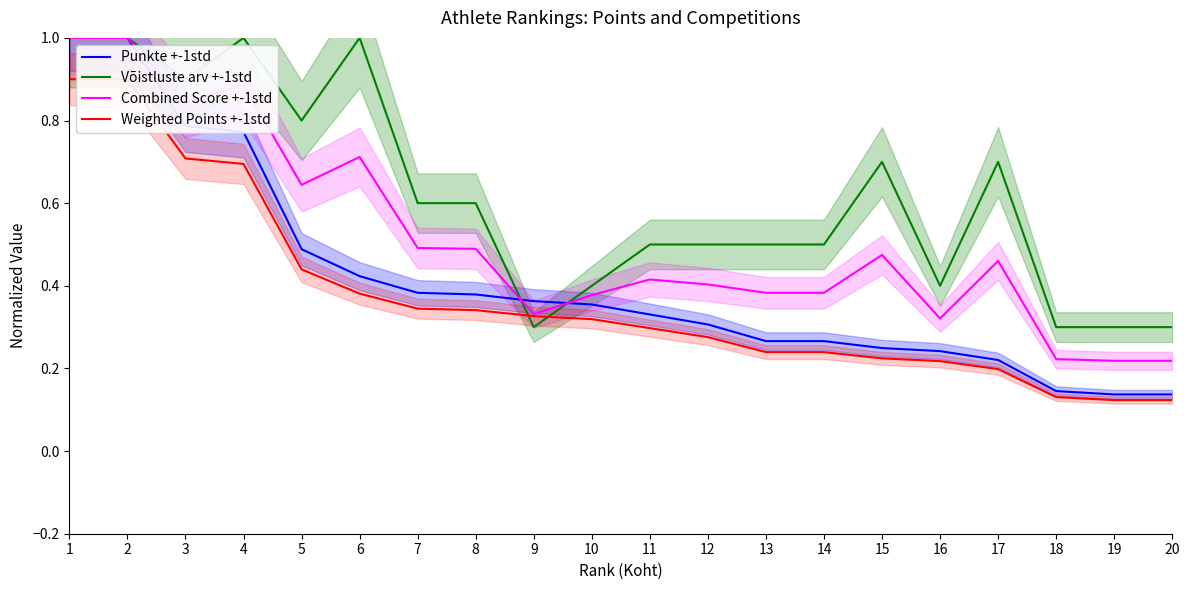

The Võistluste arv +-1std series shows 0.4 at 16. True or false?

True